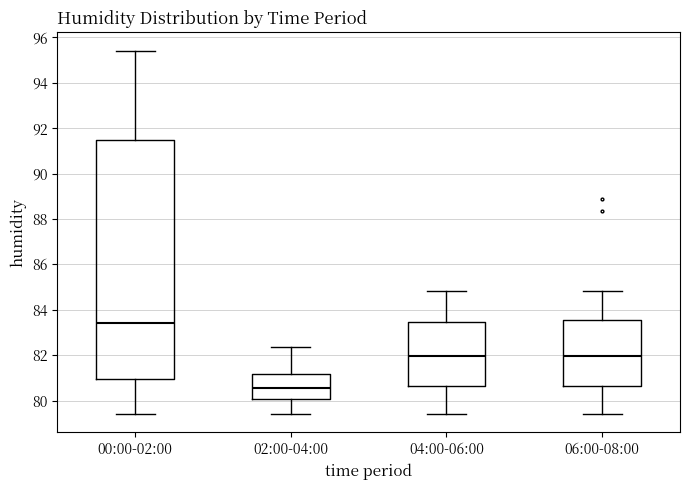

Comparing the boxes themselves (not the whiskers), which one is the tallest?

00:00-02:00